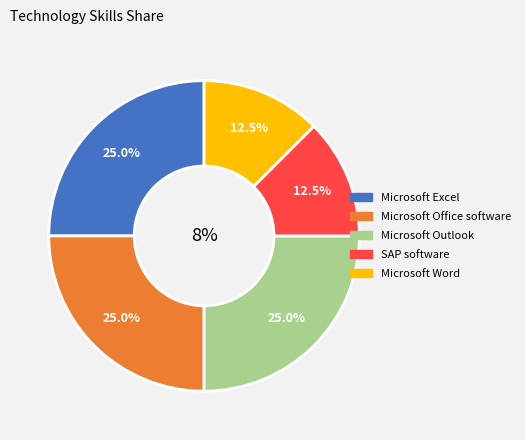

How much of the chart is everything except Microsoft Excel?

75.0%